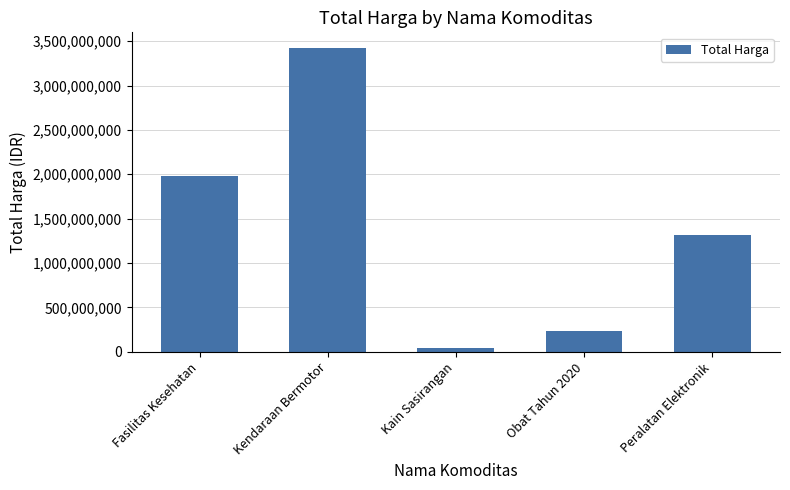

Where is the data nearest to the value 1733318550?

Fasilitas Kesehatan